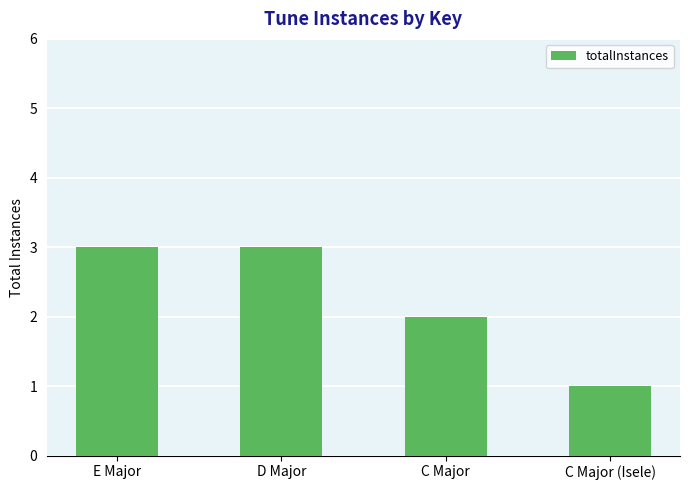

What is the smallest value displayed?

1